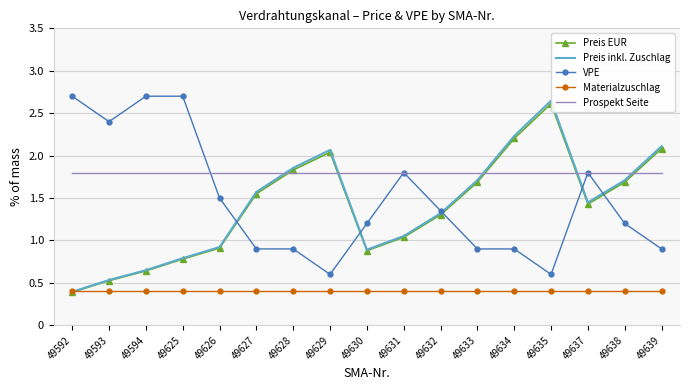

True or false: VPE and Prospekt Seite cross at least once.

True